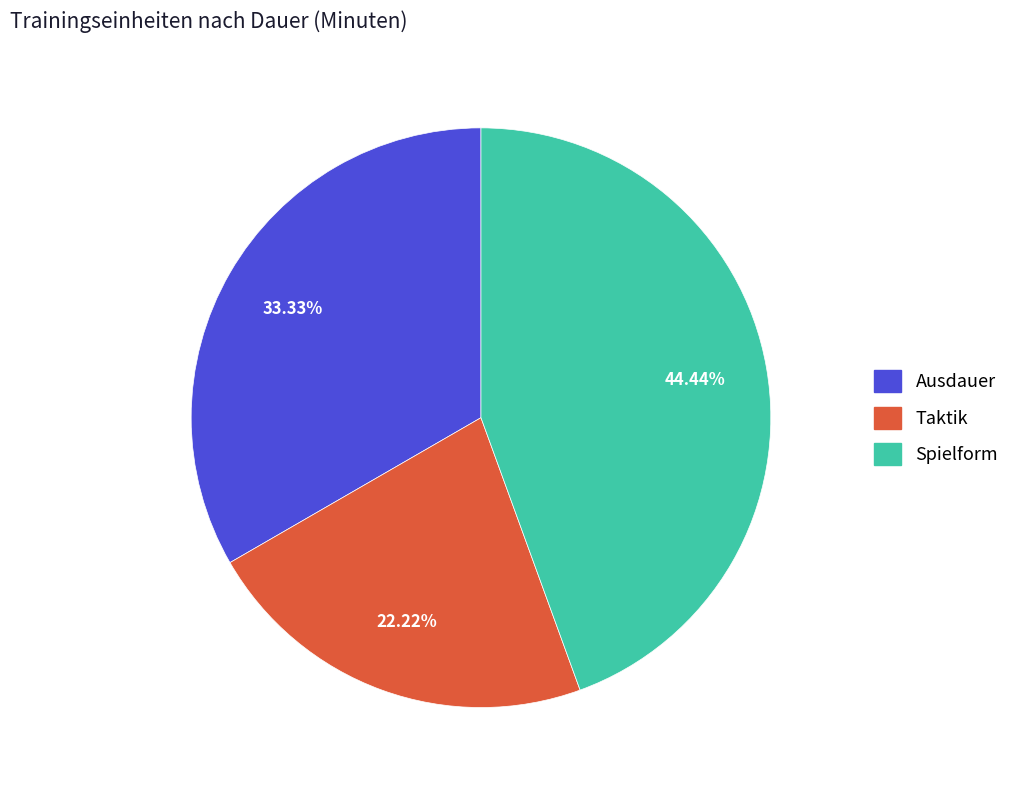

Do Ausdauer and Spielform together represent more than half of the pie?

Yes